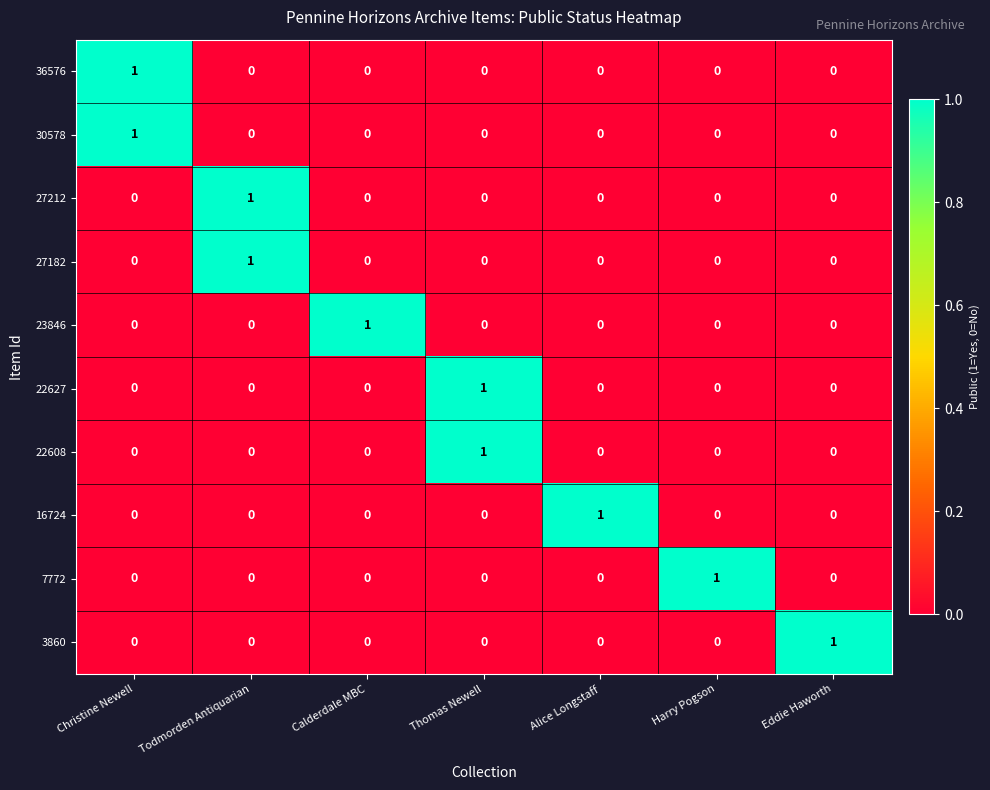

Count the 7772 values in the range 0 to 1.

7